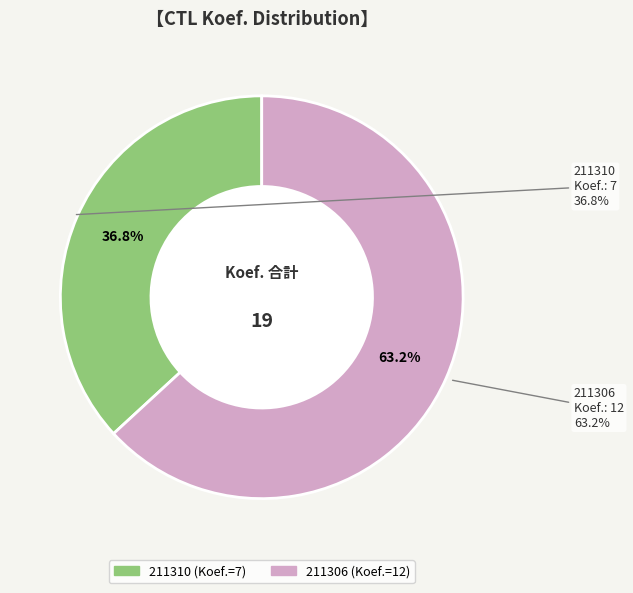

What is the smallest slice in the pie chart?

211310